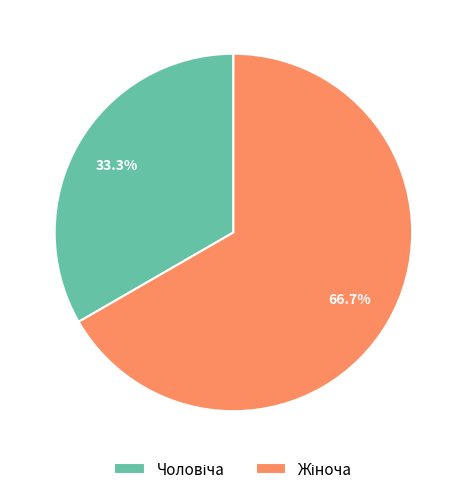

Is there a majority slice in this chart?

Yes